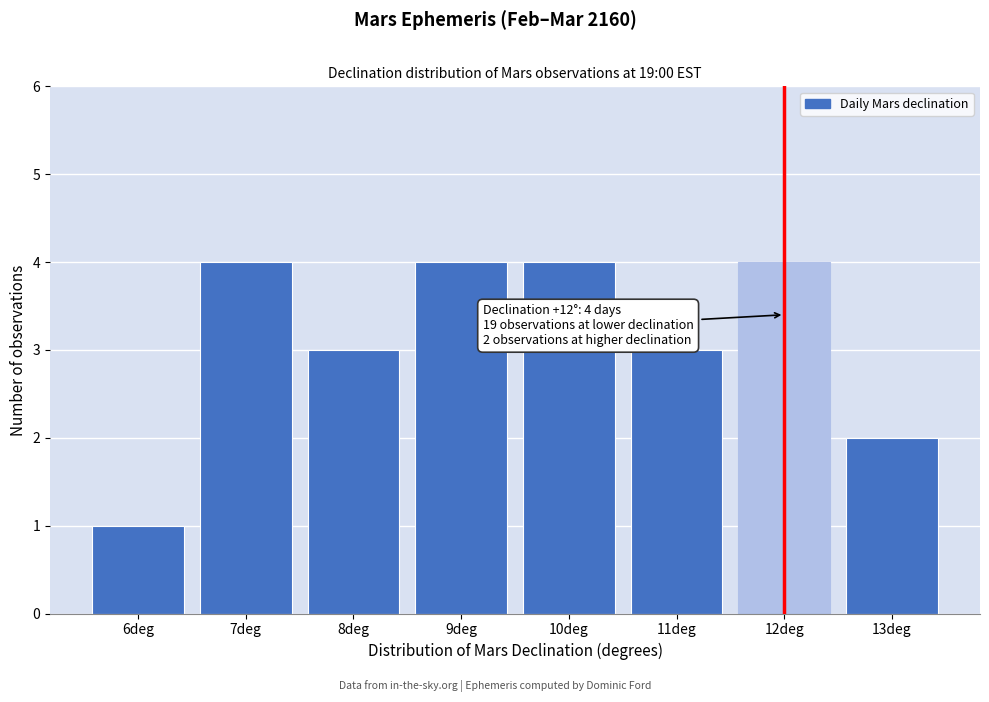

Reading left to right, transcribe all the data shown in this chart.

6deg=1	7deg=4	8deg=3	9deg=4	10deg=4	11deg=3	12deg=4	13deg=2